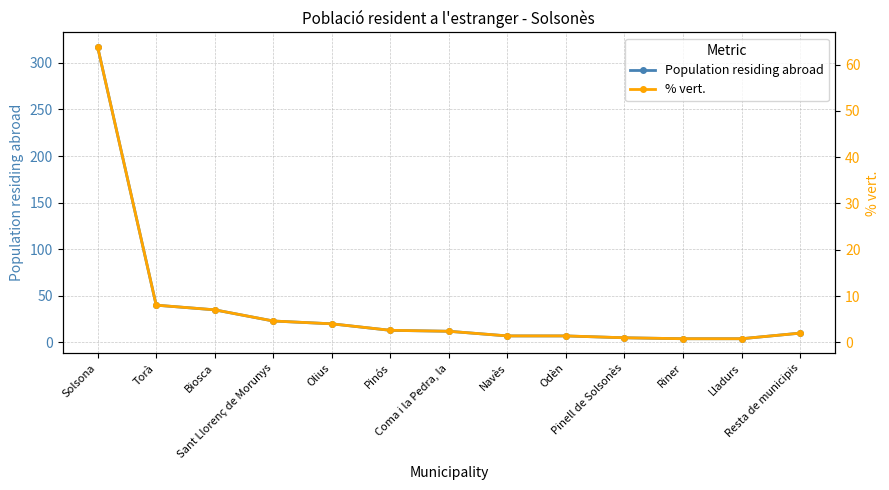

At which label does Population residing abroad first exceed 12?

Solsona